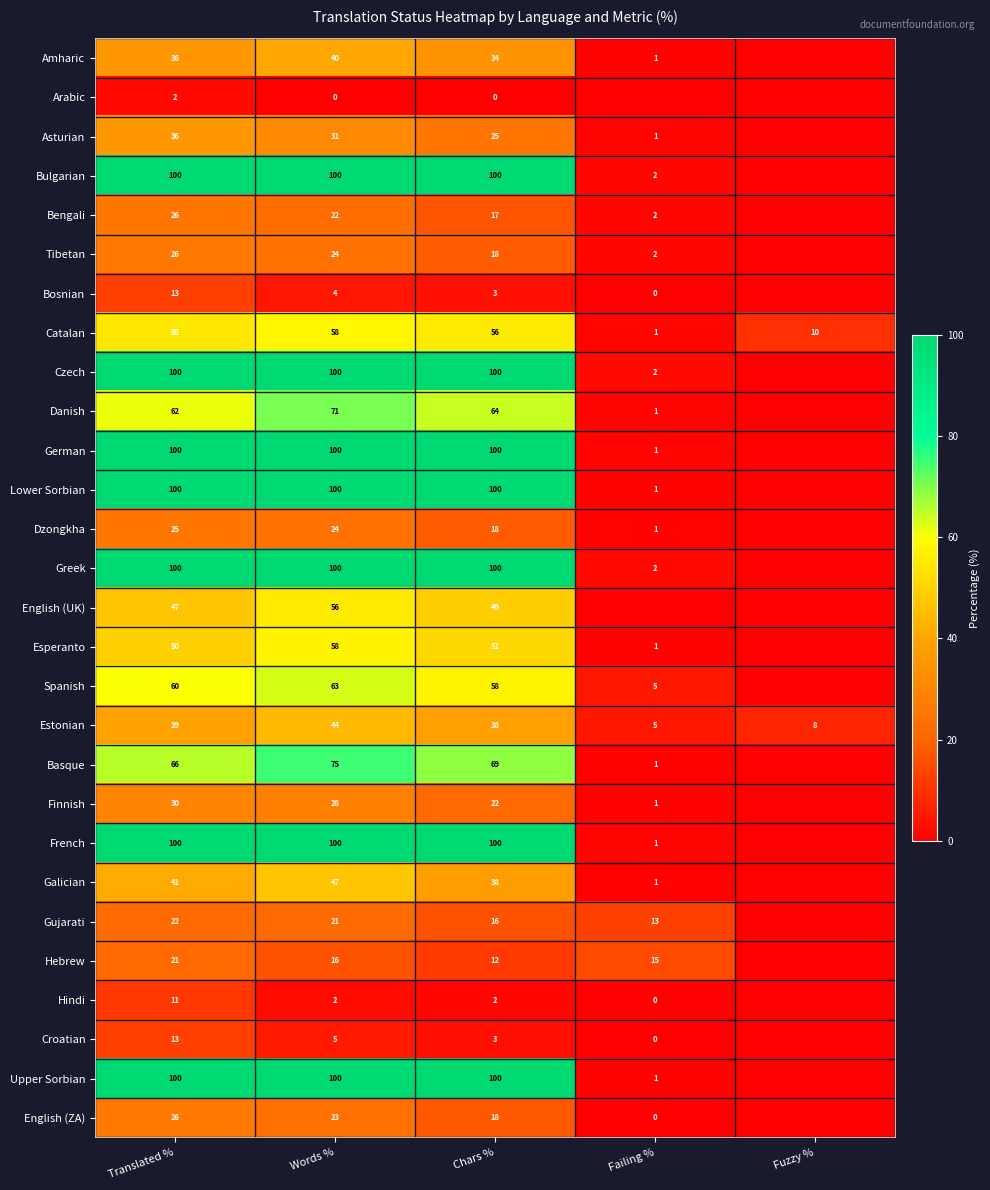

The Bulgarian series shows 62 at Words %. True or false?

False